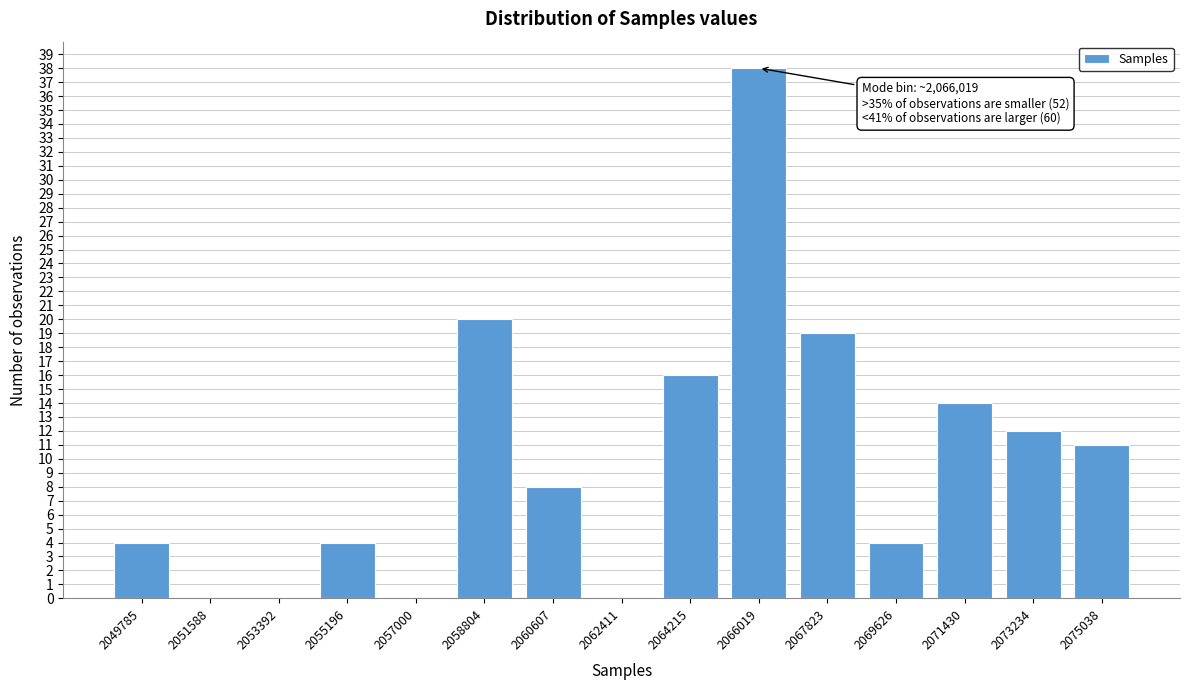

Reading left to right, transcribe all the data shown in this chart.

2049785=4	2051588=0	2053392=0	2055196=4	2057000=0	2058804=20	2060607=8	2062411=0	2064215=16	2066019=38	2067823=19	2069626=4	2071430=14	2073234=12	2075038=11